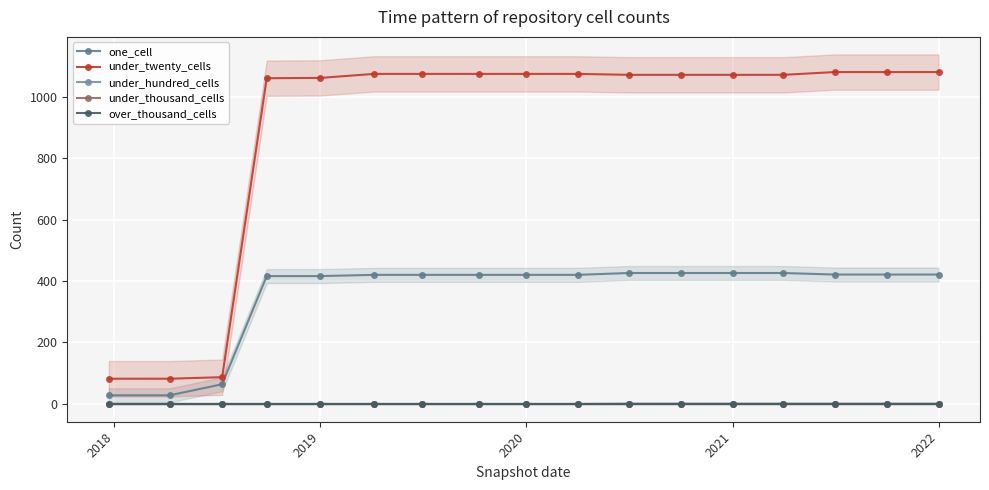

Does the chart display data point markers on the line(s)?

Yes